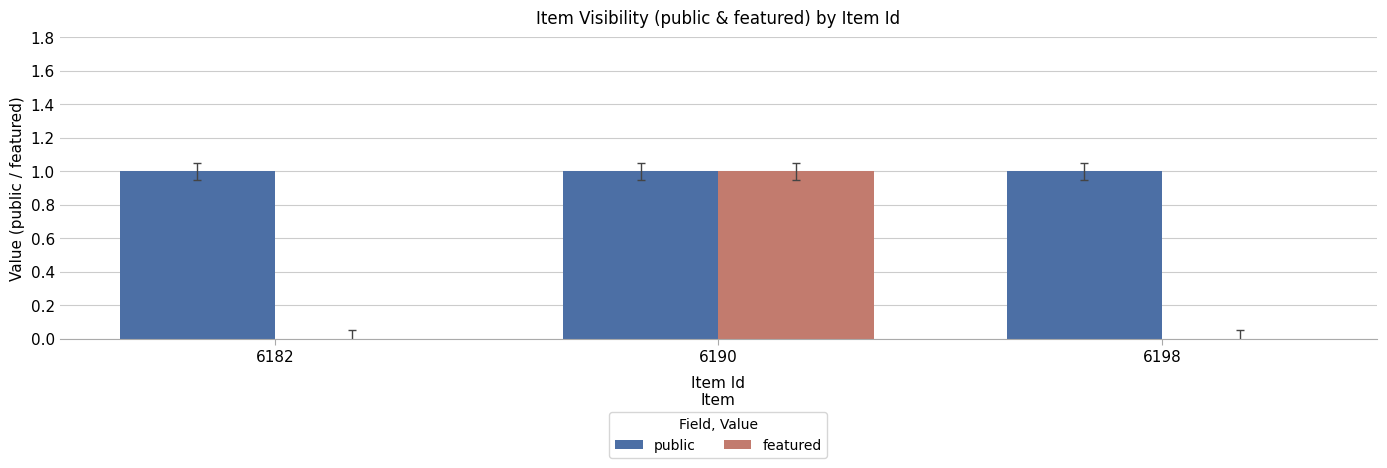

What is the sum of all public values?

3